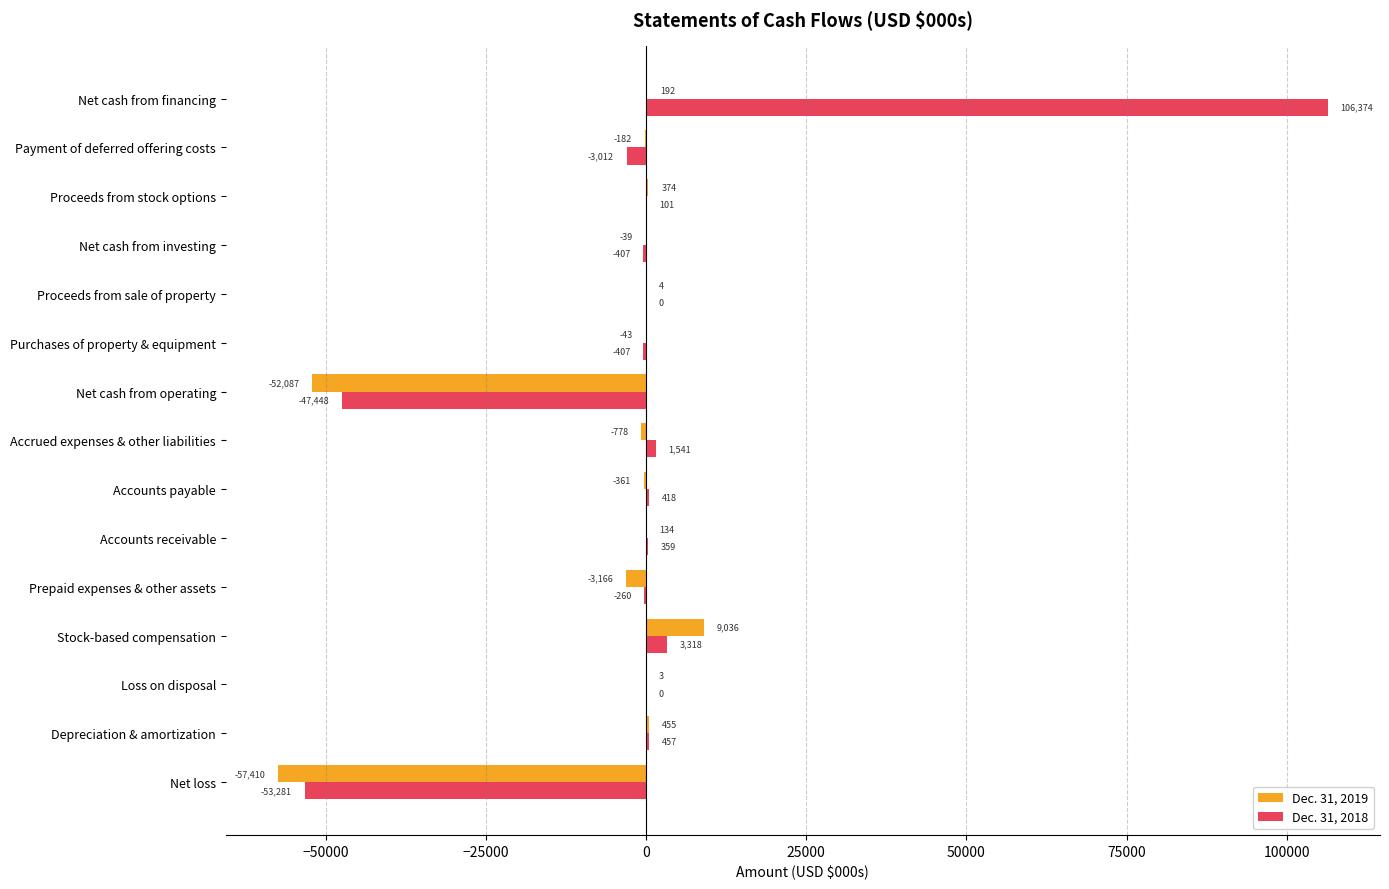

At which category is the sum across all series the highest?

Net cash from financing